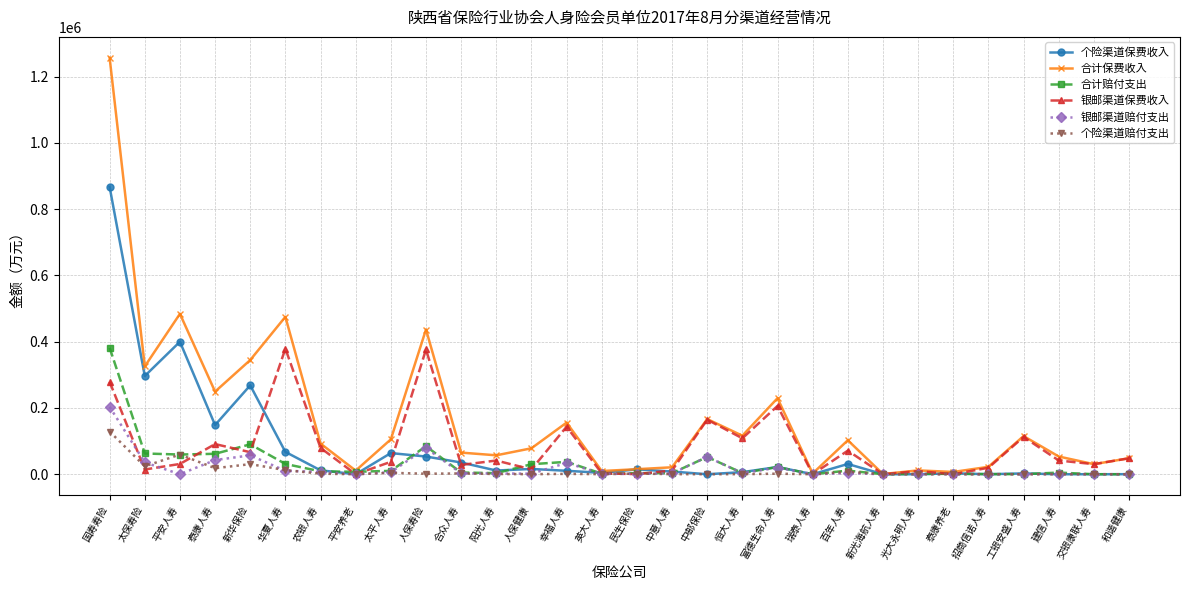

What is the label of the 2nd point from the left?

太保寿险